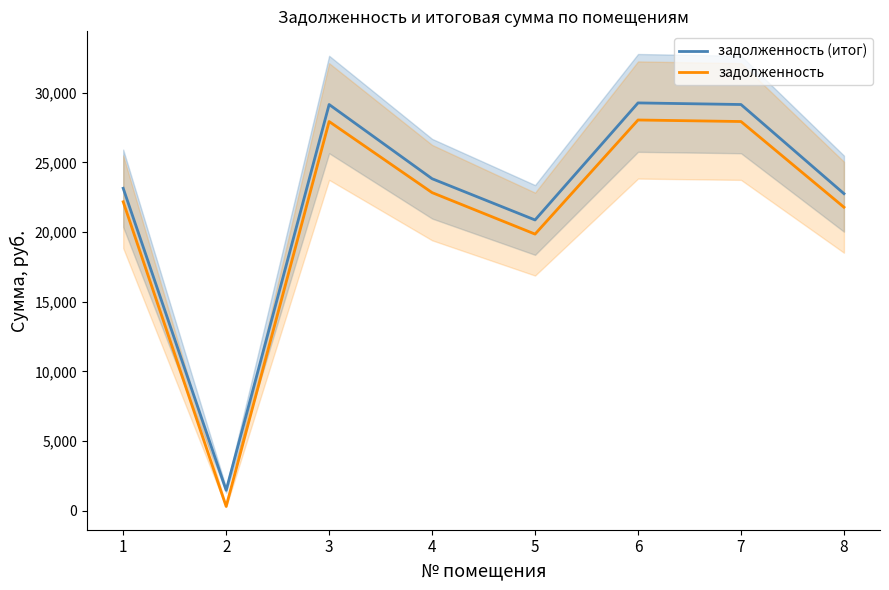

True or false: задолженность (итог) and задолженность cross at least once.

False